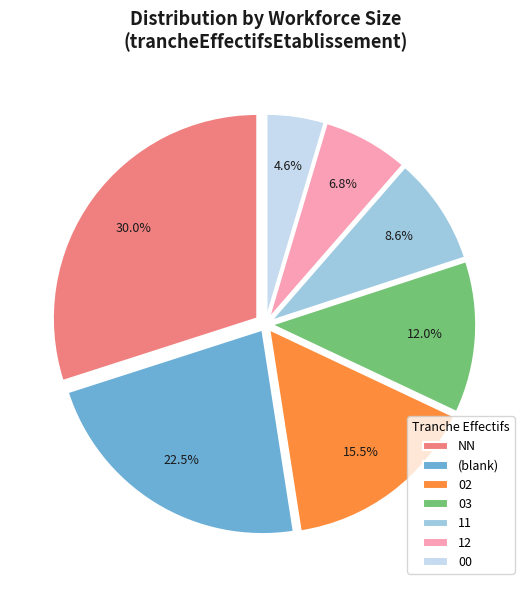

Is there a majority slice in this chart?

No